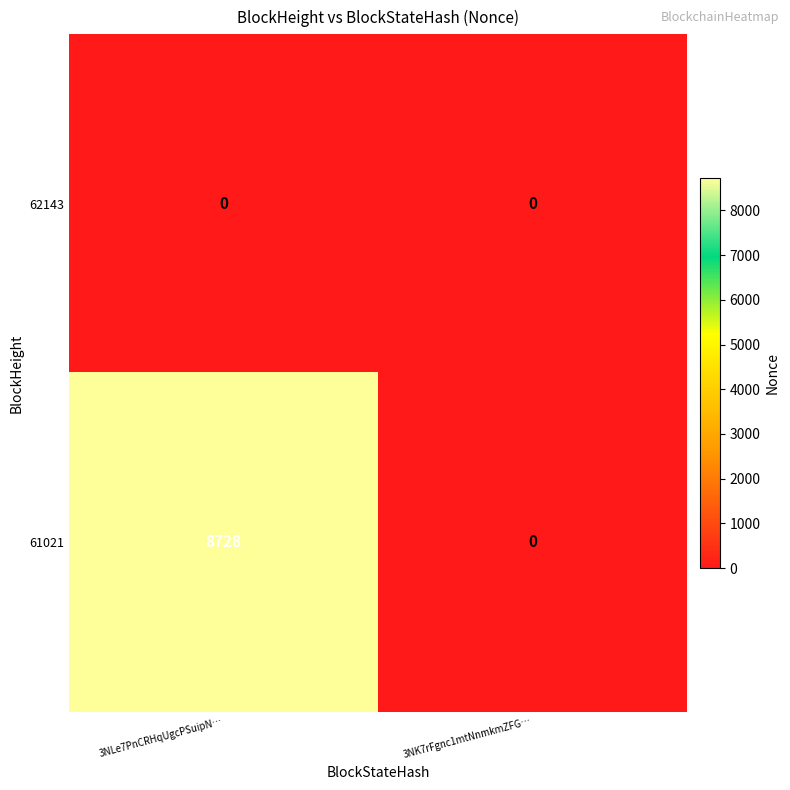

What is the sum of all 61021 values?

8728